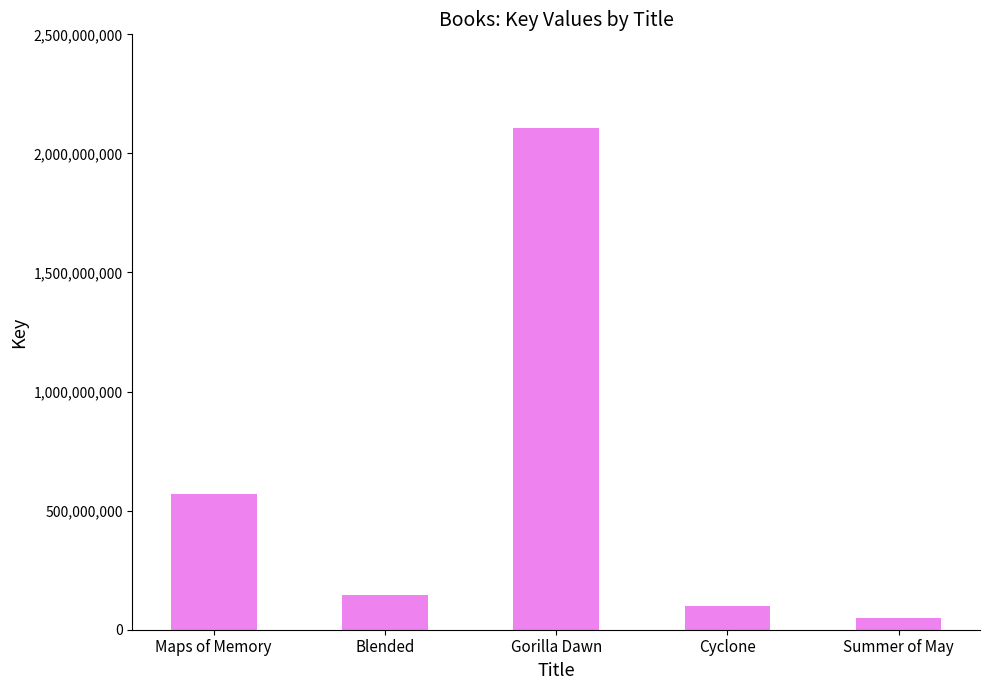

What is the difference between the maximum and minimum values?

2055631656